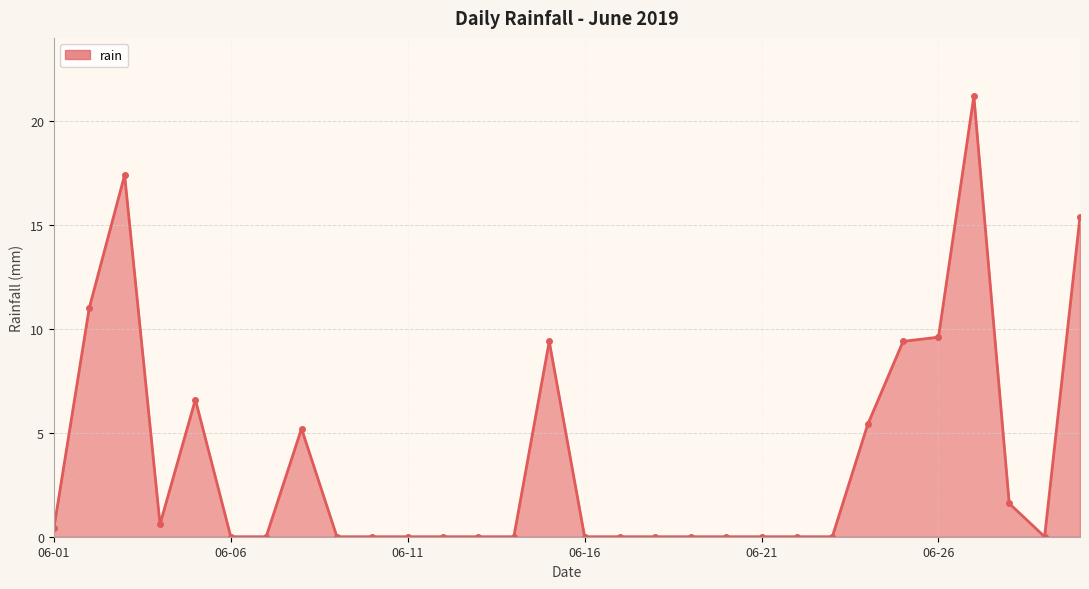

What is the value of the 5th point from the left?

6.6